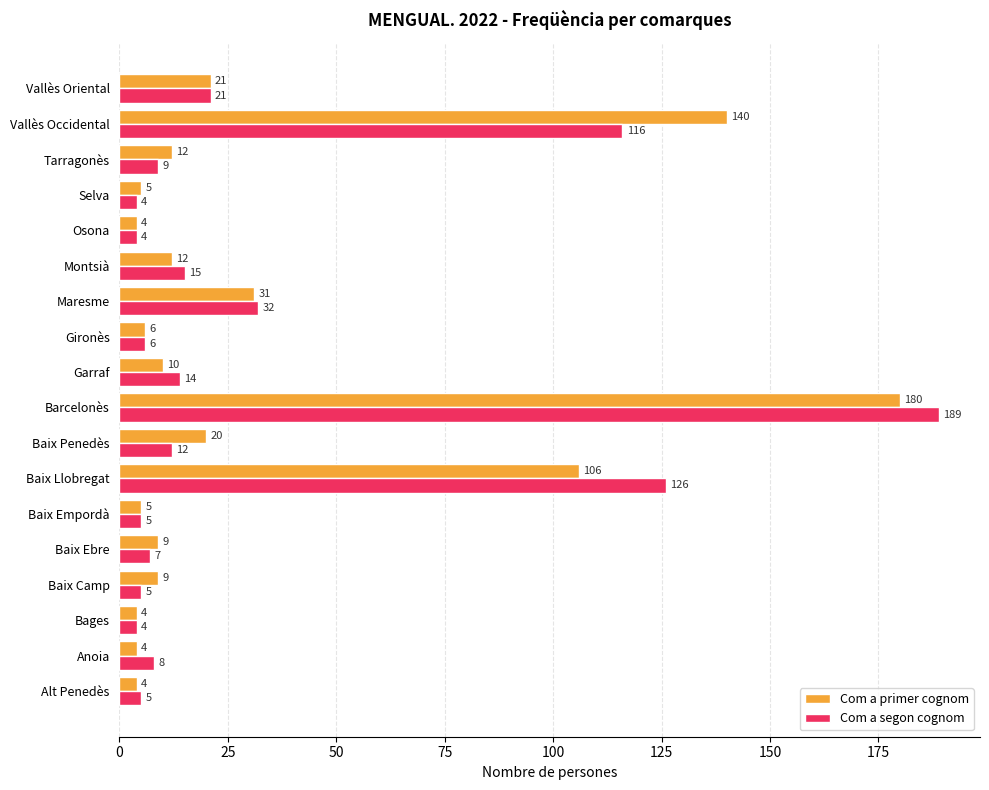

At which category is the sum across all series the highest?

Barcelonès